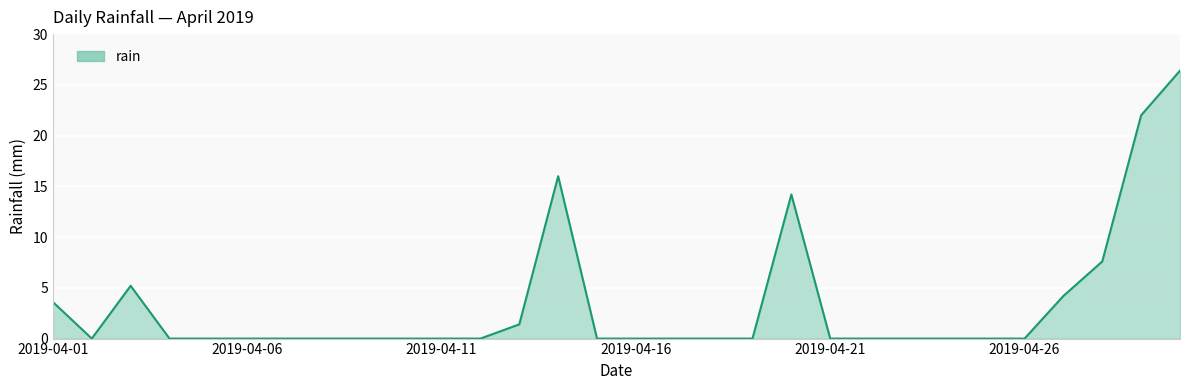

Reading right to left, transcribe all the data shown in this chart.

26.4	22.0	7.6	4.2	0.0	0.0	0.0	0.0	0.0	0.0	14.2	0.0	0.0	0.0	0.0	0.0	16.0	1.4	0.0	0.0	0.0	0.0	0.0	0.0	0.0	0.0	0.0	5.2	0.0	3.6